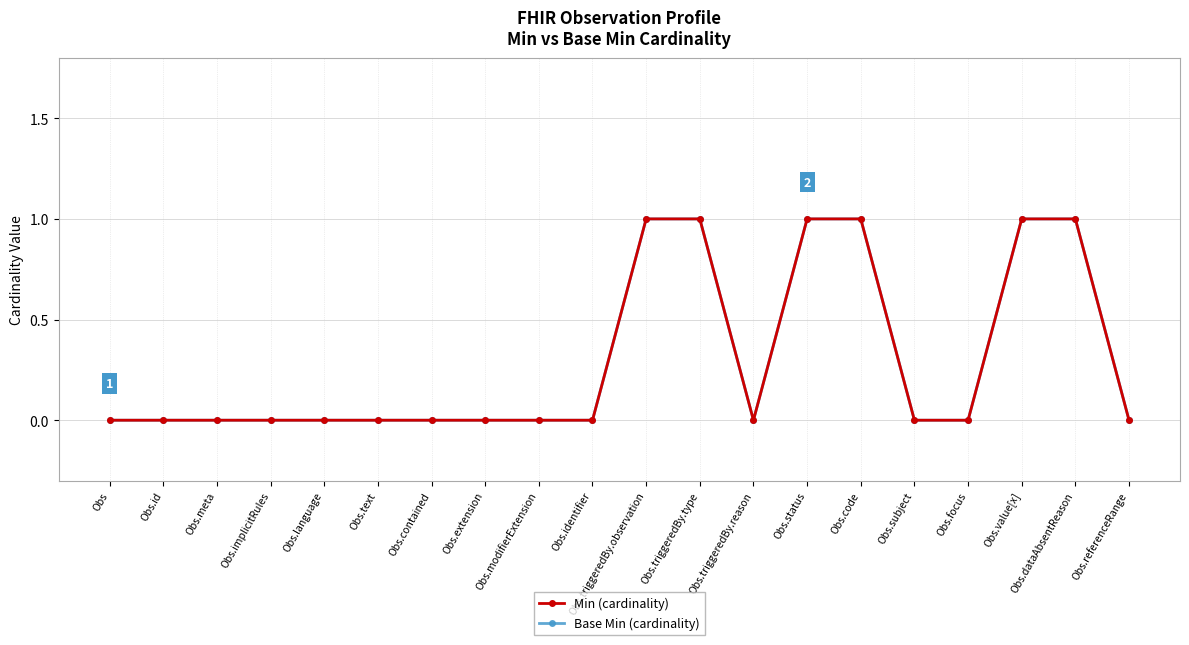

Does the chart have visible grid lines?

Yes